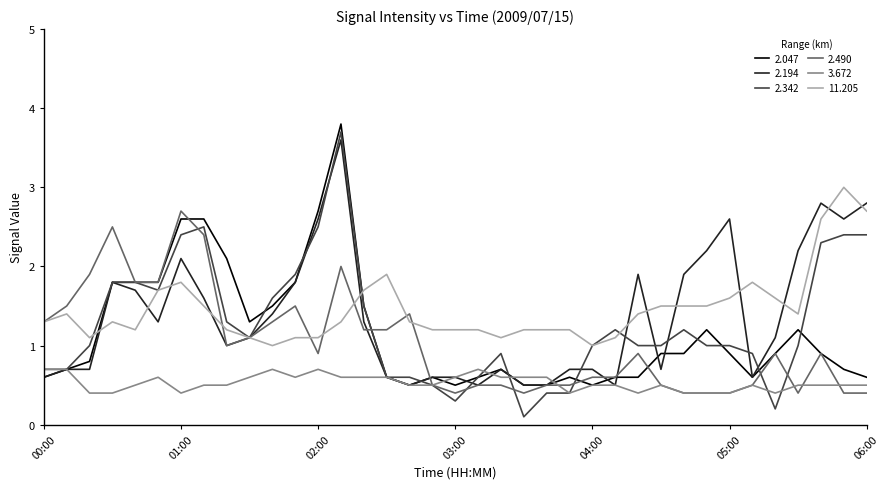

Reading left to right, transcribe all the data shown in this chart.

2.047: 0.6	0.7	0.8	1.8	1.8	1.8	2.6	2.6	2.1	1.3	1.5	1.8	2.7	3.8	1.5	0.6	0.5	0.6	0.5	0.6	0.7	0.5	0.5	0.6	0.5	0.6	0.6	0.9	0.9	1.2	0.9	0.6	0.9	1.2	0.9	0.7	0.6
2.194: 0.6	0.7	0.7	1.8	1.7	1.3	2.1	1.6	1.0	1.1	1.4	1.8	2.6	3.6	1.3	0.6	0.5	0.6	0.6	0.5	0.7	0.5	0.5	0.7	0.7	0.5	1.9	0.7	1.9	2.2	2.6	0.6	1.1	2.2	2.8	2.6	2.8
2.342: 0.7	0.7	1.0	1.8	1.8	1.7	2.4	2.5	1.3	1.1	1.6	1.9	2.5	3.7	1.5	0.6	0.6	0.5	0.3	0.6	0.9	0.1	0.4	0.4	1.0	1.2	1.0	1.0	1.2	1.0	1.0	0.9	0.2	1.0	2.3	2.4	2.4
2.490: 1.3	1.5	1.9	2.5	1.8	1.8	2.7	2.4	1.0	1.1	1.3	1.5	0.9	2.0	1.2	1.2	1.4	0.5	0.4	0.5	0.5	0.4	0.5	0.5	0.6	0.6	0.9	0.5	0.4	0.4	0.4	0.5	0.9	0.4	0.9	0.4	0.4
3.672: 0.7	0.7	0.4	0.4	0.5	0.6	0.4	0.5	0.5	0.6	0.7	0.6	0.7	0.6	0.6	0.6	0.5	0.5	0.6	0.7	0.6	0.6	0.6	0.4	0.5	0.5	0.4	0.5	0.4	0.4	0.4	0.5	0.4	0.5	0.5	0.5	0.5
11.205: 1.3	1.4	1.1	1.3	1.2	1.7	1.8	1.5	1.2	1.1	1.0	1.1	1.1	1.3	1.7	1.9	1.3	1.2	1.2	1.2	1.1	1.2	1.2	1.2	1.0	1.1	1.4	1.5	1.5	1.5	1.6	1.8	1.6	1.4	2.6	3.0	2.7